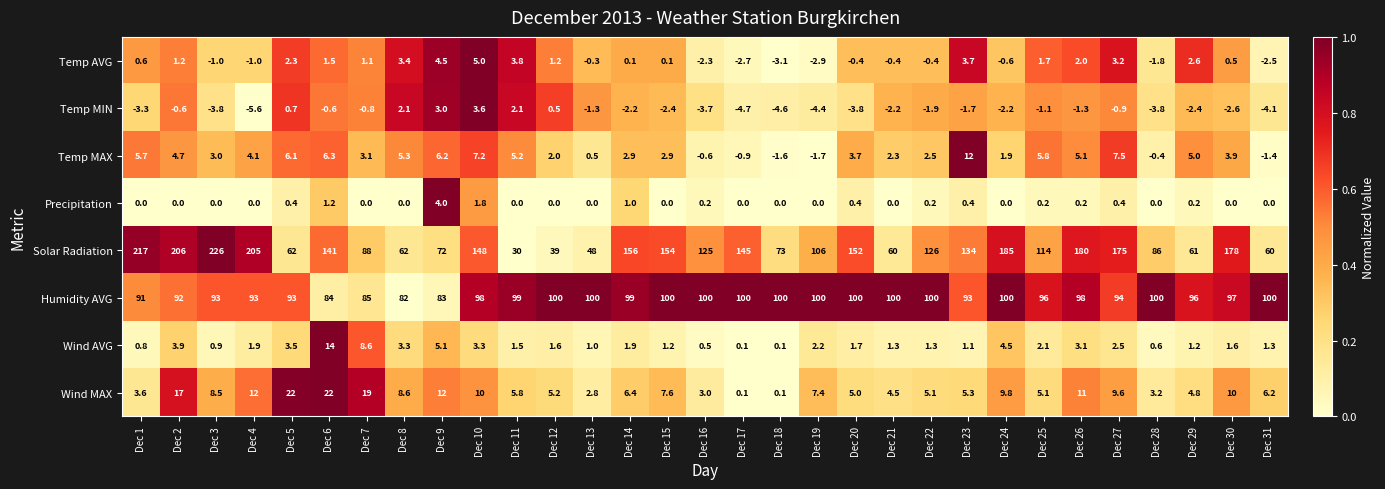

How many categories are shown in the chart?

31